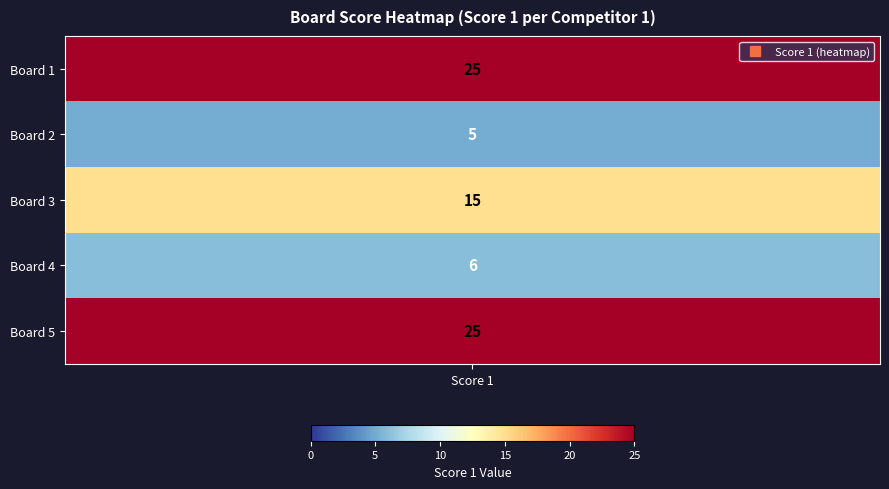

Where does the data first go above 15?

Board 1